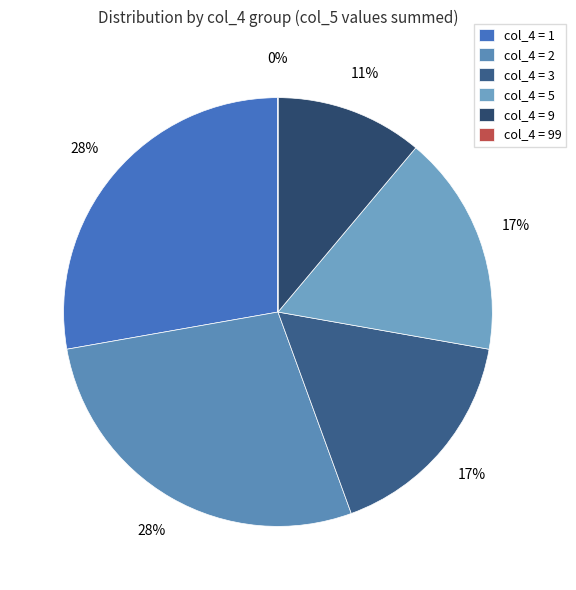

Is there any slice that represents more than half of the pie?

No